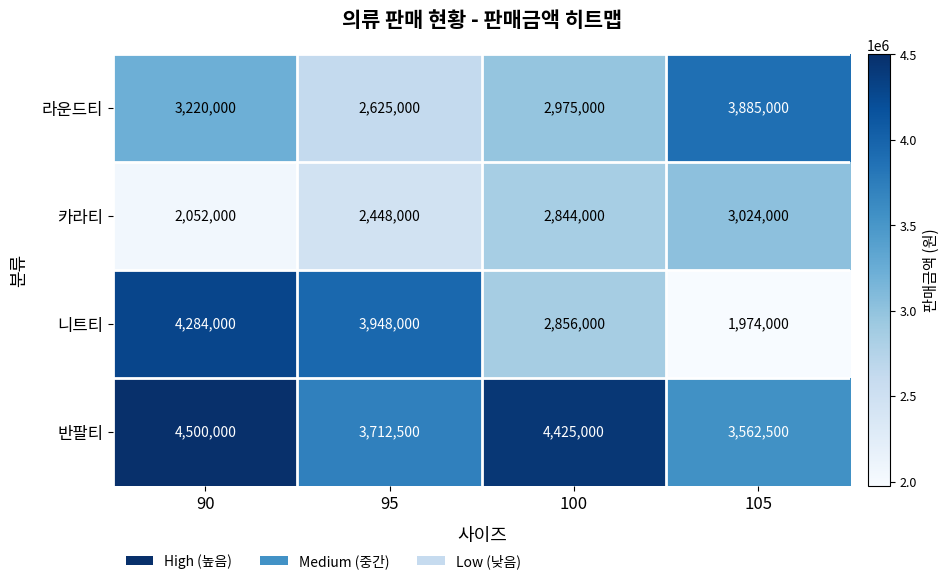

The 라운드티 series shows 3885000 at 105. True or false?

True